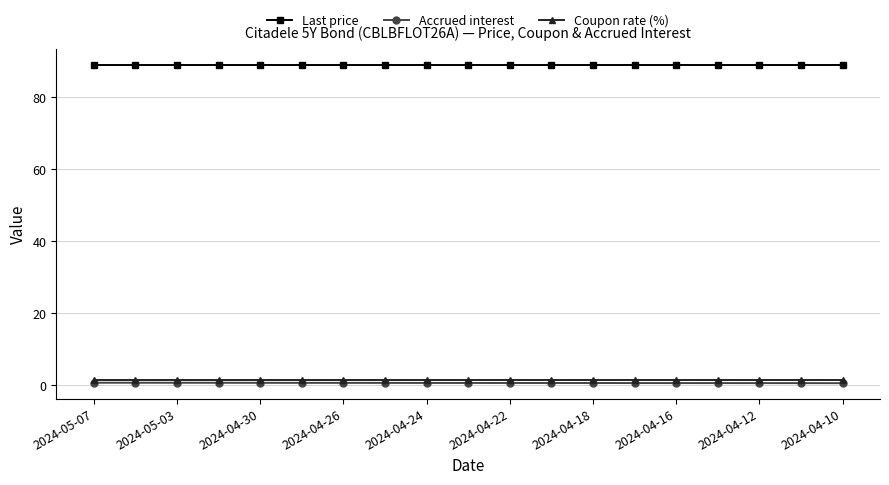

Which series has the largest total across all categories?

Last price